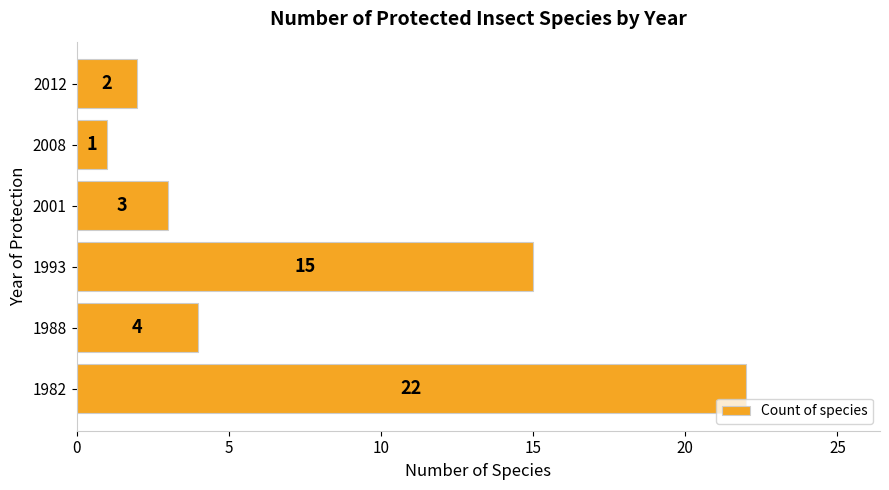

Between 2008 and 1988, which is larger?

1988